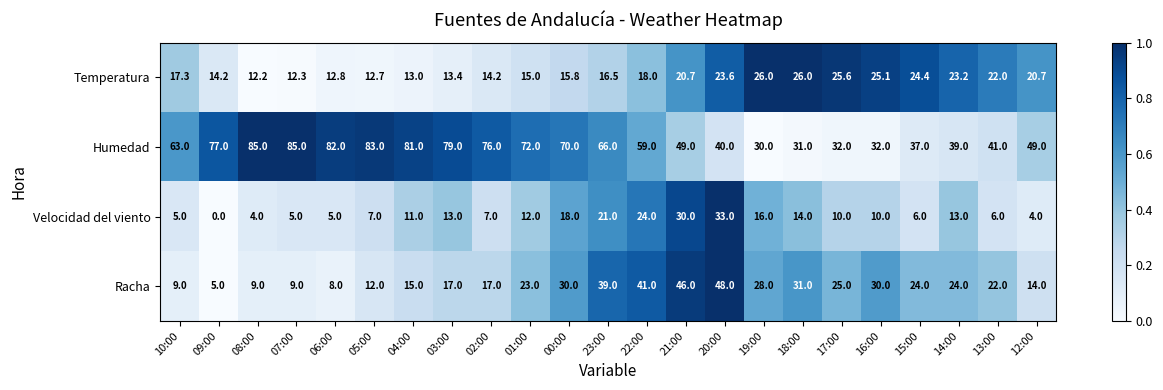

How many values in Velocidad del viento are above zero?

22